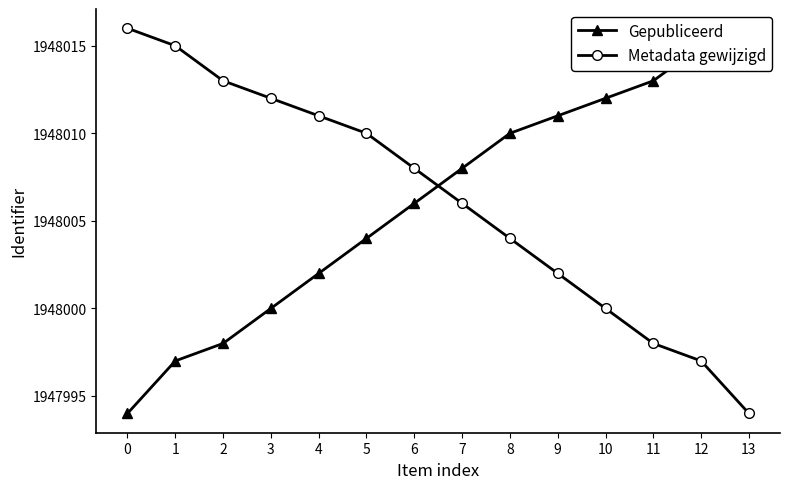

What is the value of the Metadata gewijzigd point at the 2nd from the left?

1948015